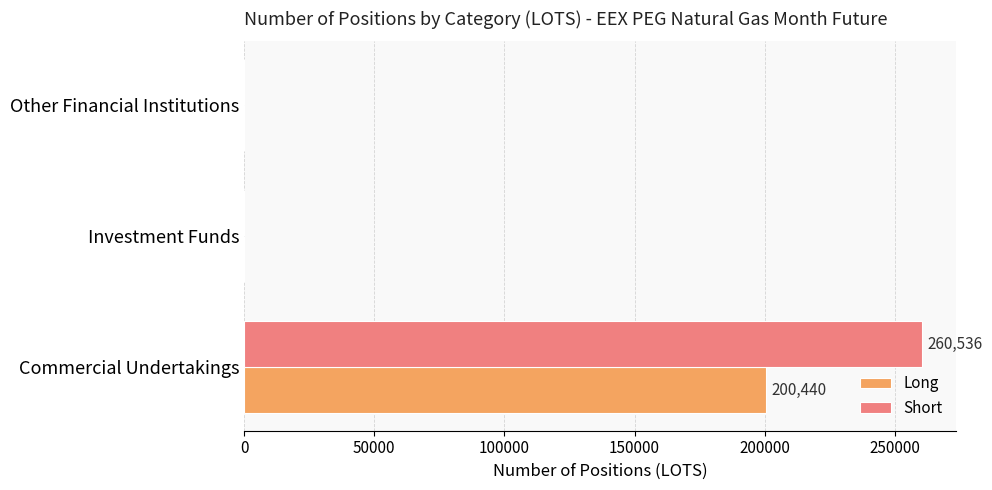

Which series has the widest spread of values?

Short